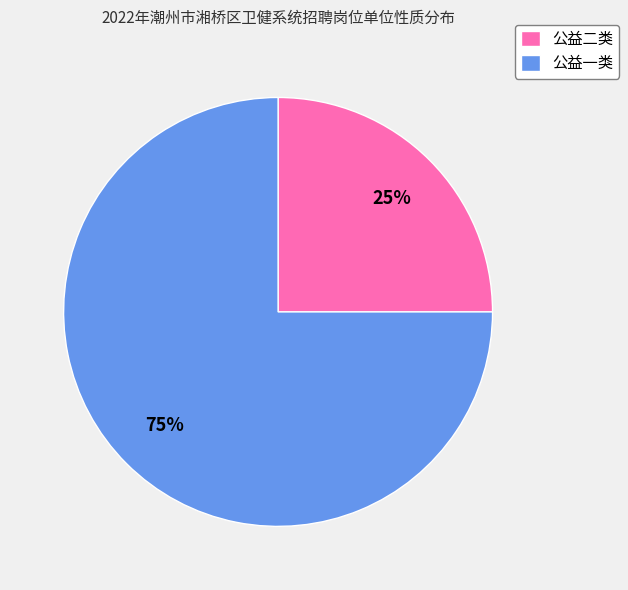

Approximately how many times larger is the value at 公益二类 compared to 公益一类?

0.3